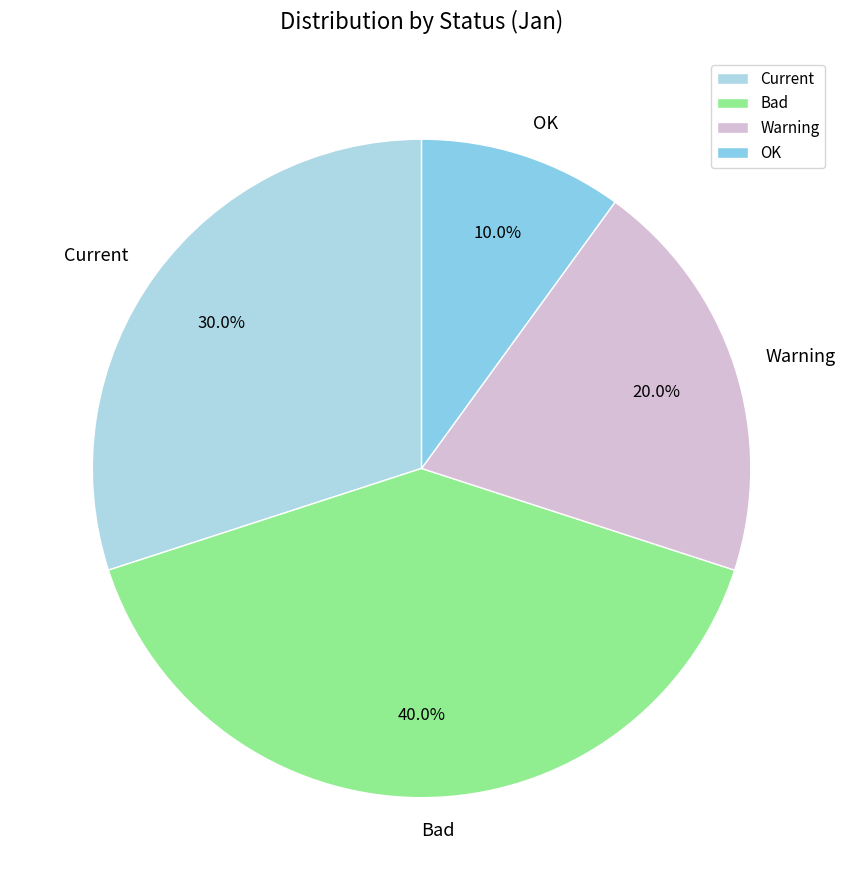

Count the number of slices in the pie.

4